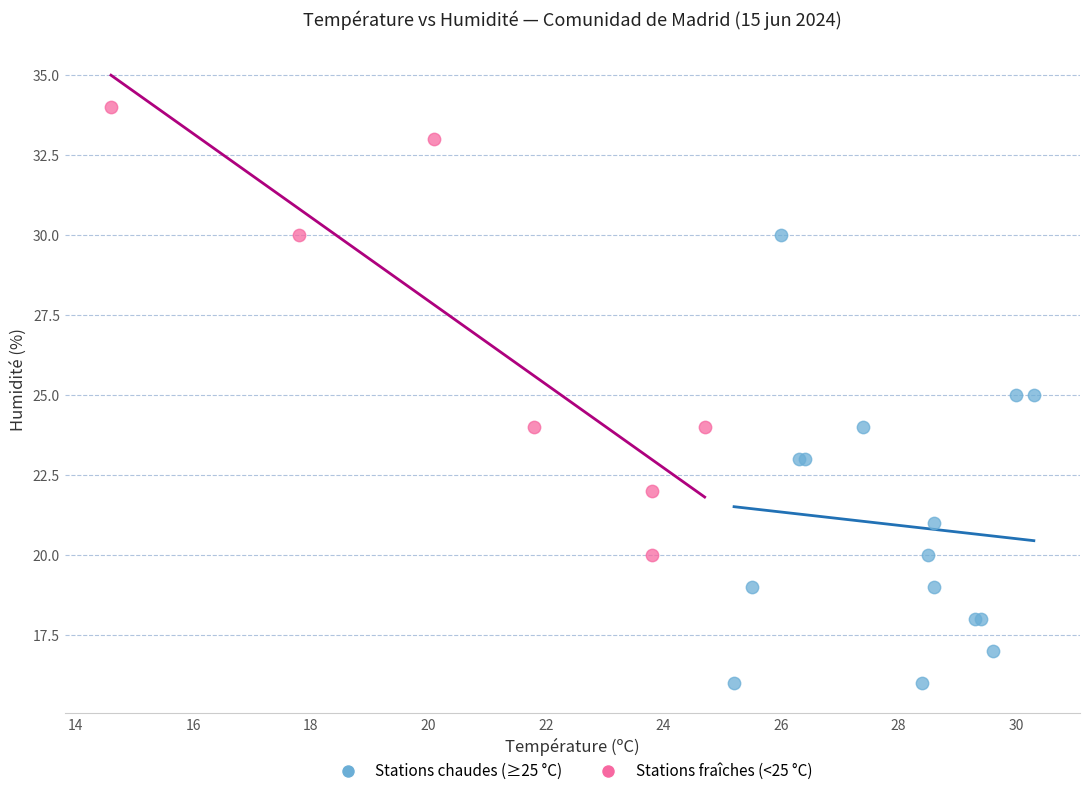

Which series contains the highest Y value?

Stations fraîches (<25 °C)